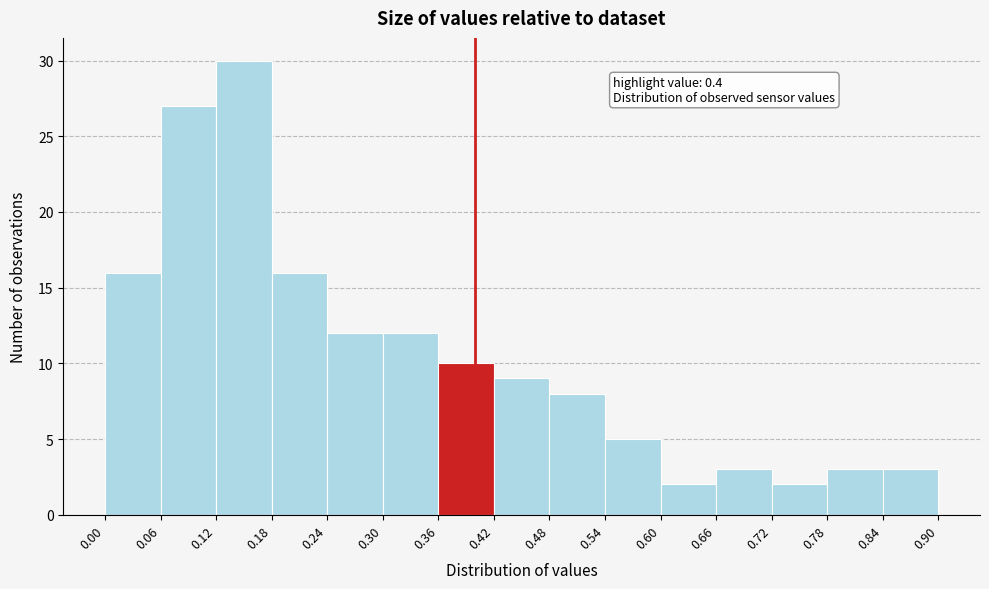

Over which range of the x-axis is the bar tallest?

0.12 to 0.18